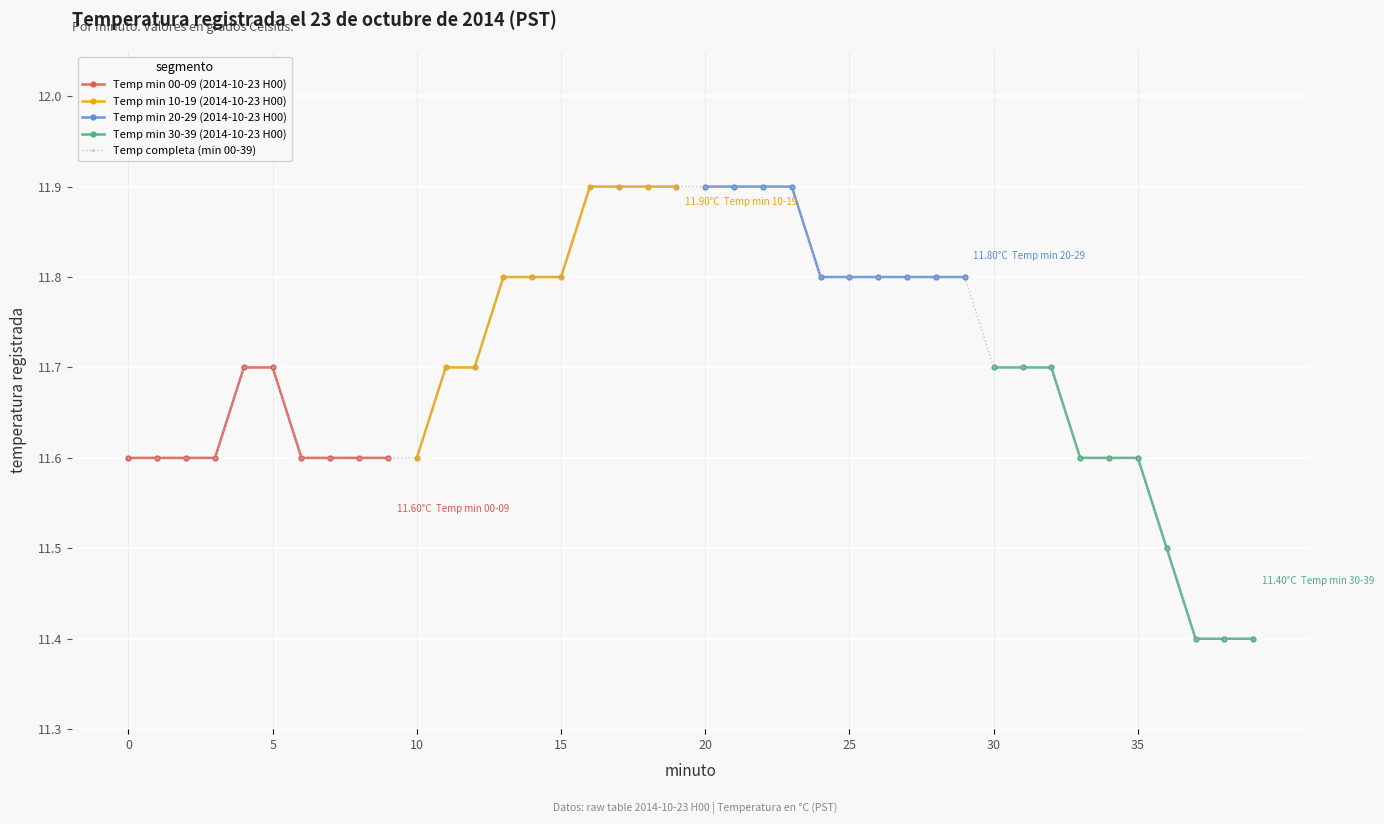

Which category has the highest value across all series?

16